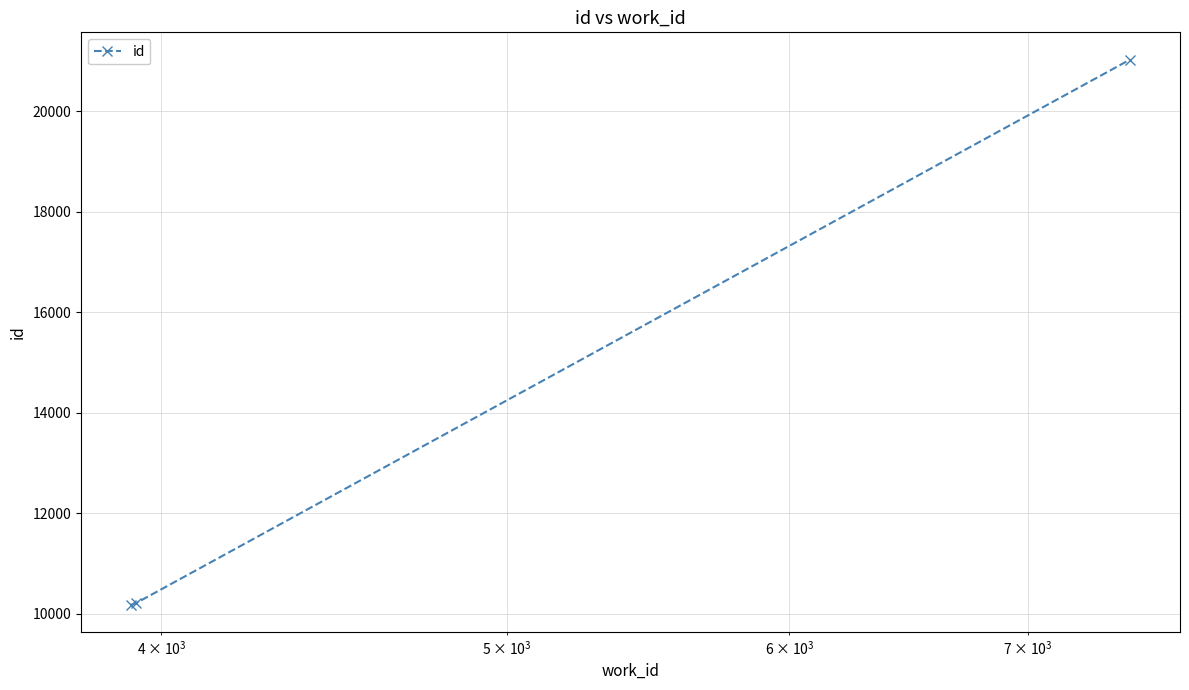

What is the maximum value shown in the chart?

21025